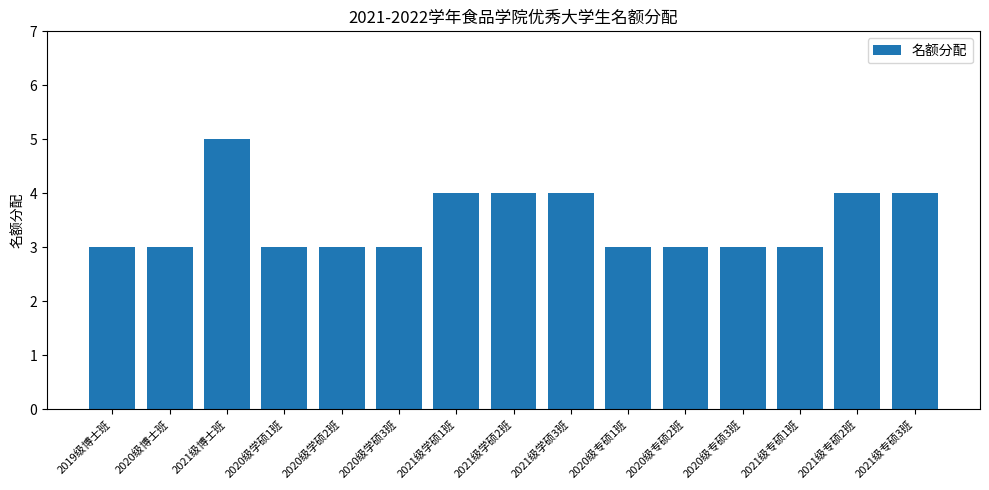

How many series are shown in this chart?

1